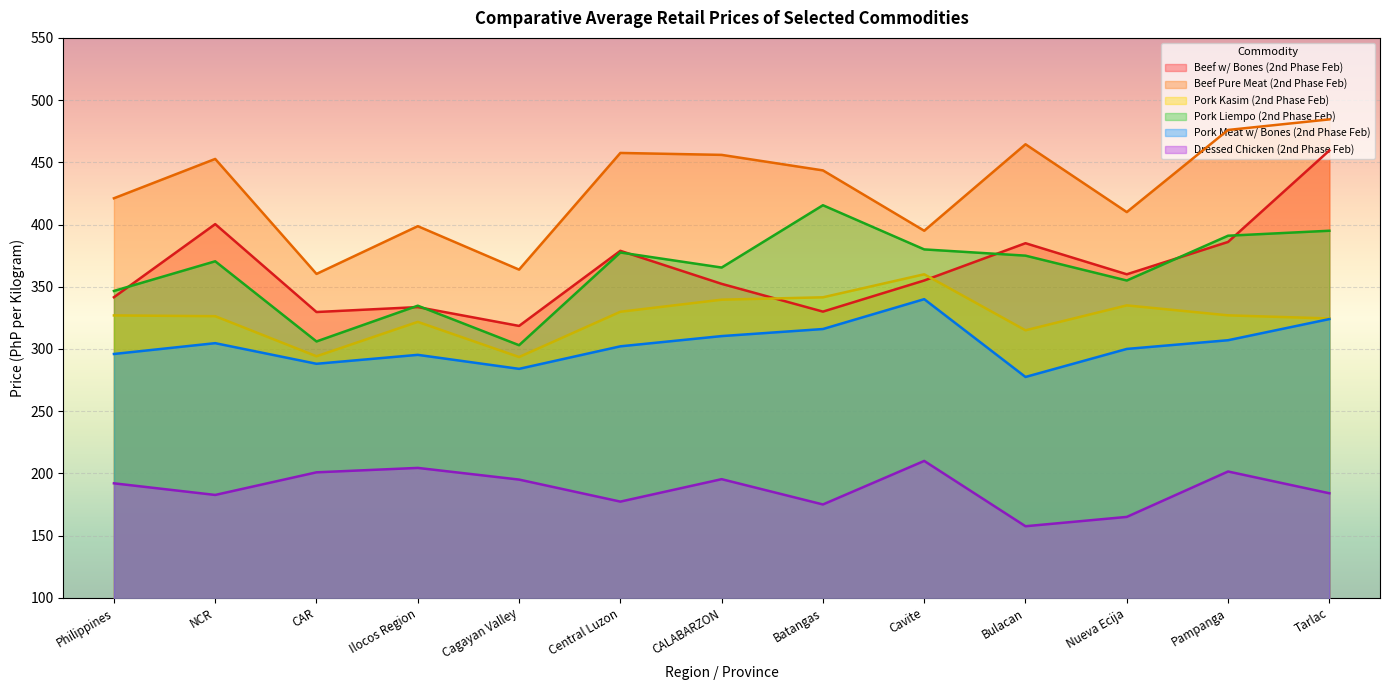

At which label does Beef Pure Meat (2nd Phase Feb) first exceed 443?

NCR